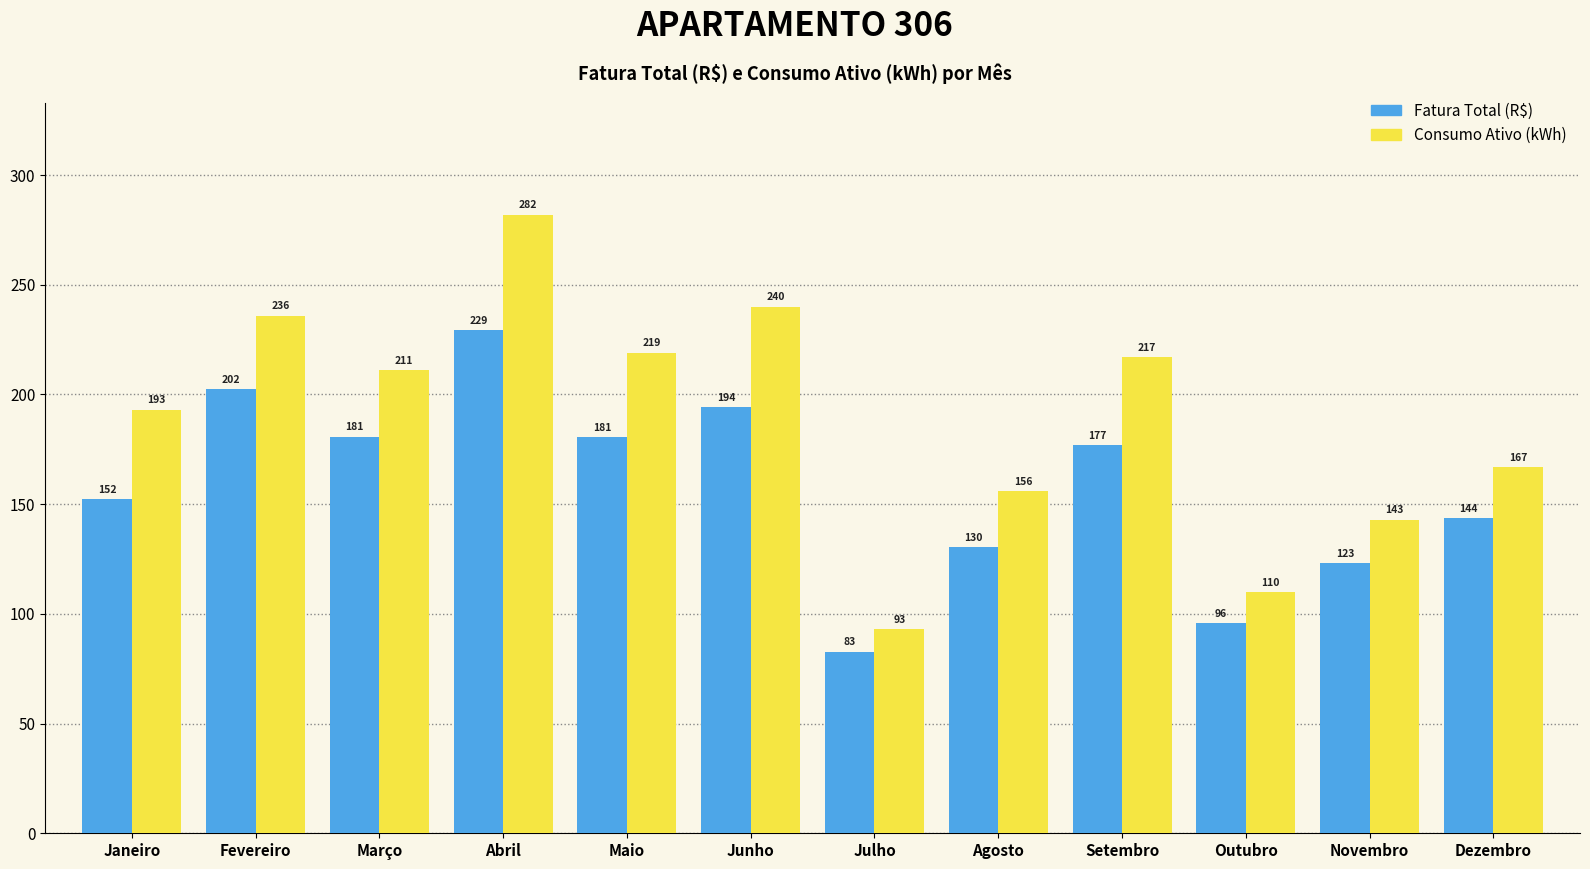

Does the chart contain any negative values?

No